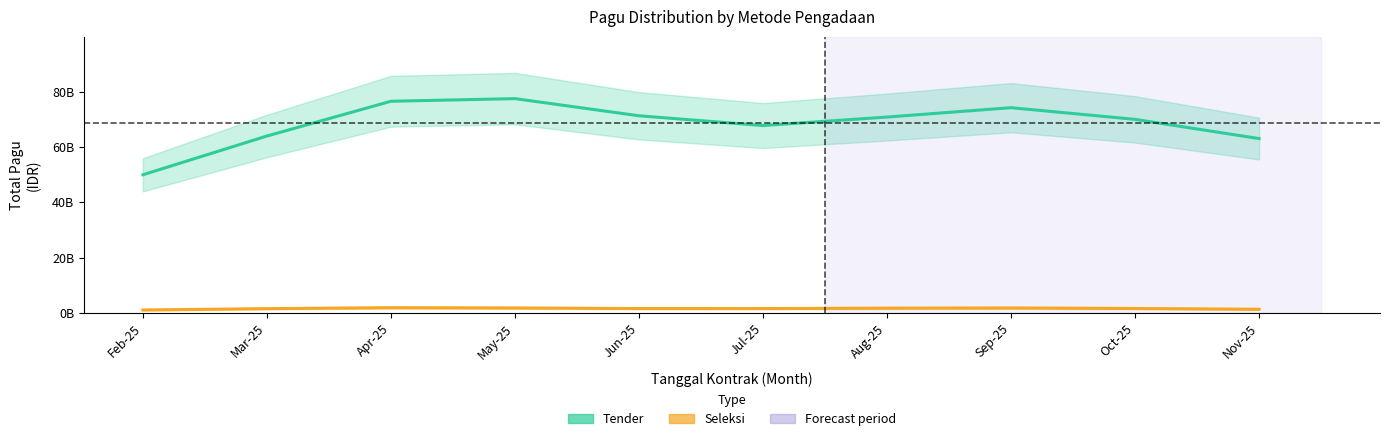

How many values in the Seleksi series exceed 1634316419?

5